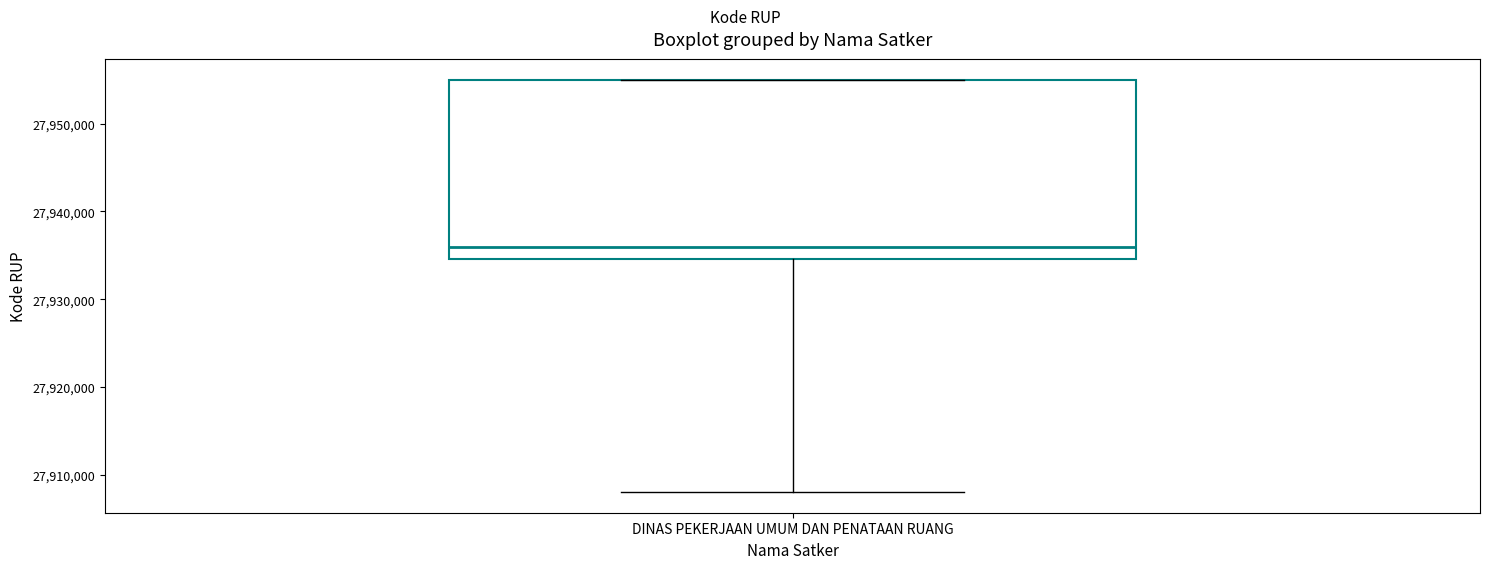

Read this box plot against the y-axis: the position of the median line, the range covered by the box, and the ends of both whiskers. The values are not printed on the chart, so give them approximately, as read against the axis.

median 27936000, box 27935000 to 27955000, whiskers 27908000 to 27955000